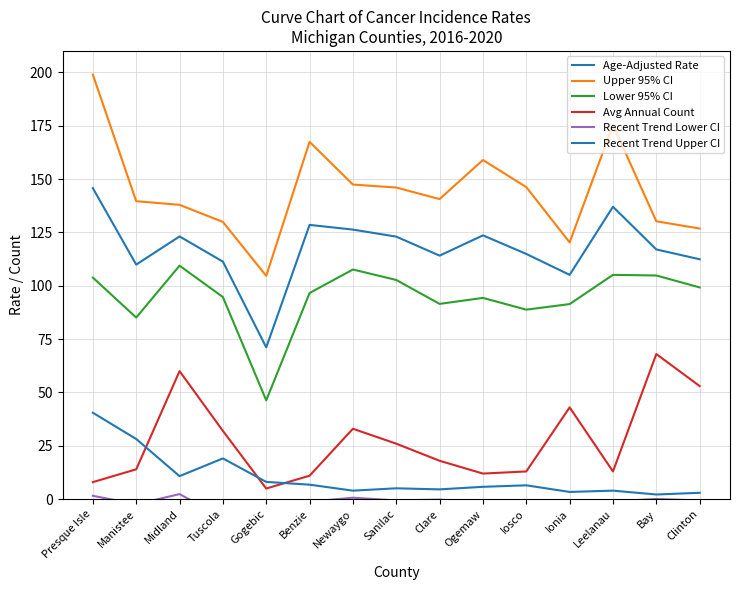

How many series are shown in this chart?

6